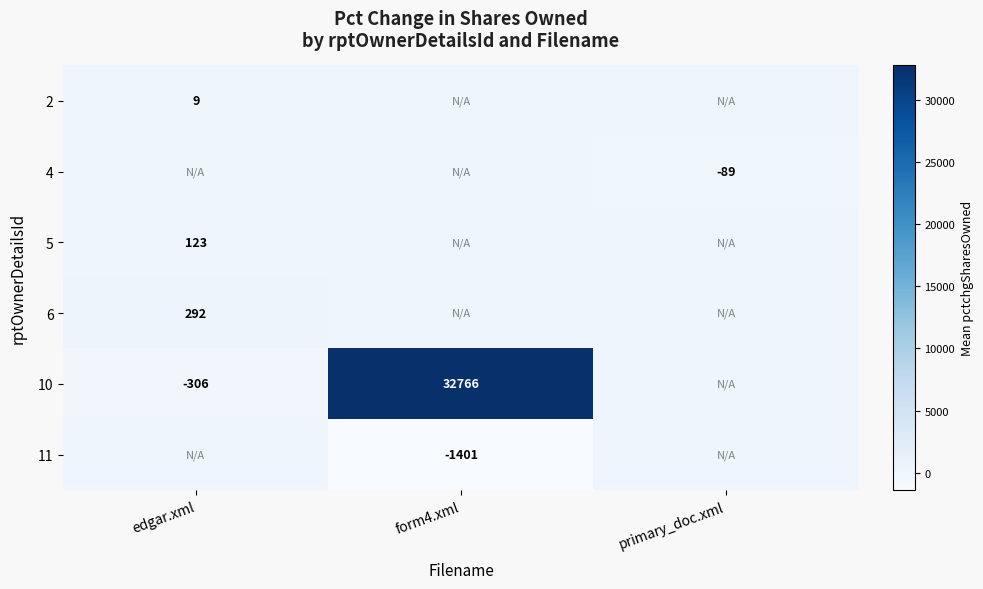

True or false: 10 has a value of 32766 at form4.xml.

True